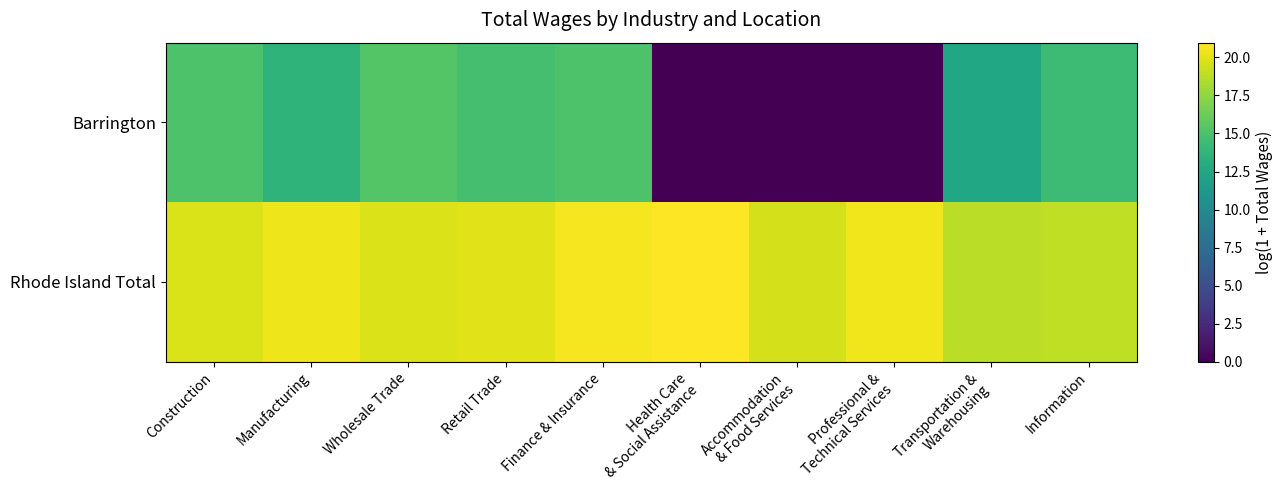

Reading right to left, extract all data points from this chart.

Barrington: Information=14.4	Transportation &
Warehousing=12.6	Professional &
Technical Services=0.0	Accommodation
& Food Services=0.0	Health Care
& Social Assistance=0.0	Finance & Insurance=15.1	Retail Trade=14.8	Wholesale Trade=15.4	Manufacturing=13.7	Construction=15.1
Rhode Island Total: Information=18.9	Transportation &
Warehousing=18.8	Professional &
Technical Services=20.5	Accommodation
& Food Services=19.7	Health Care
& Social Assistance=21.0	Finance & Insurance=20.6	Retail Trade=20.0	Wholesale Trade=19.9	Manufacturing=20.4	Construction=19.8